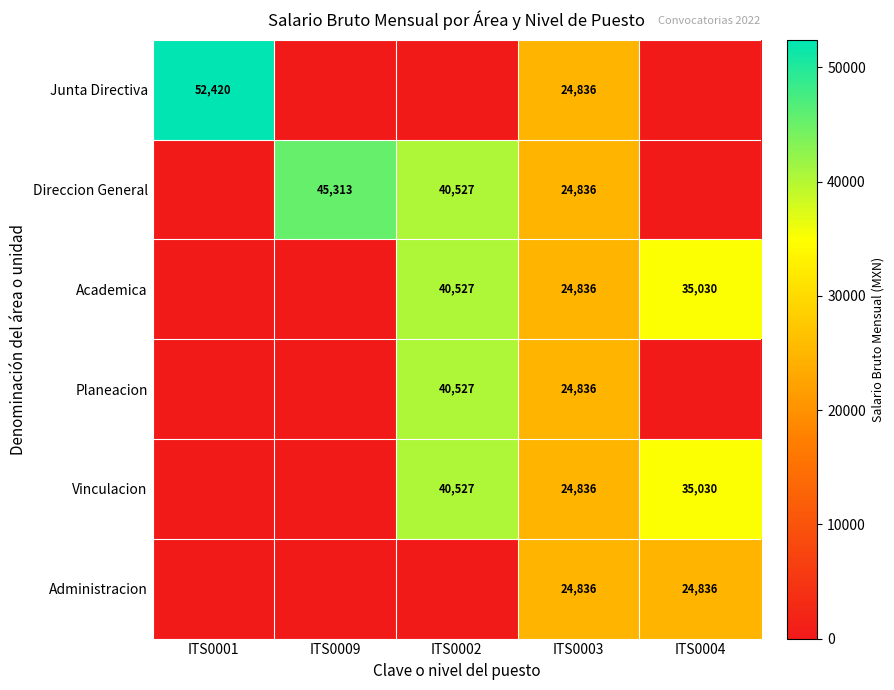

True or false: Administracion has a value of 37278 at ITS0004.

False